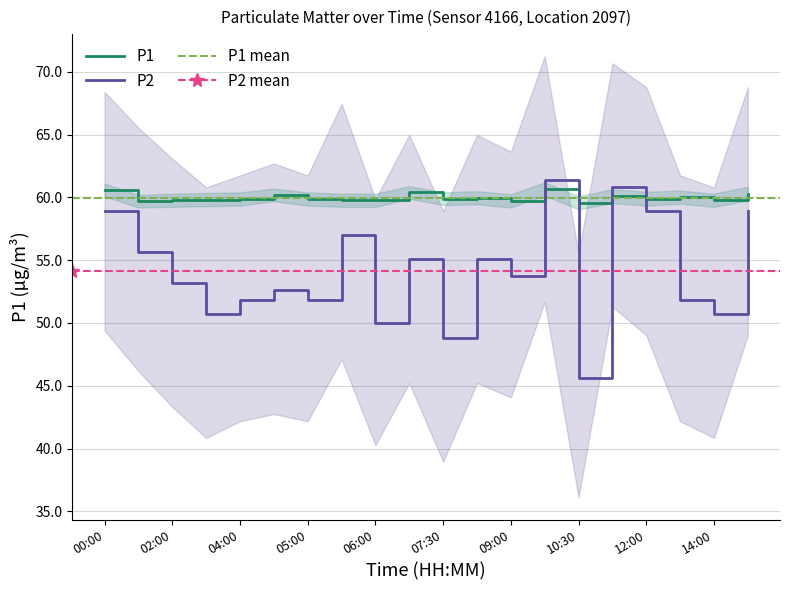

At how many categories does at least one series exceed 47?

20